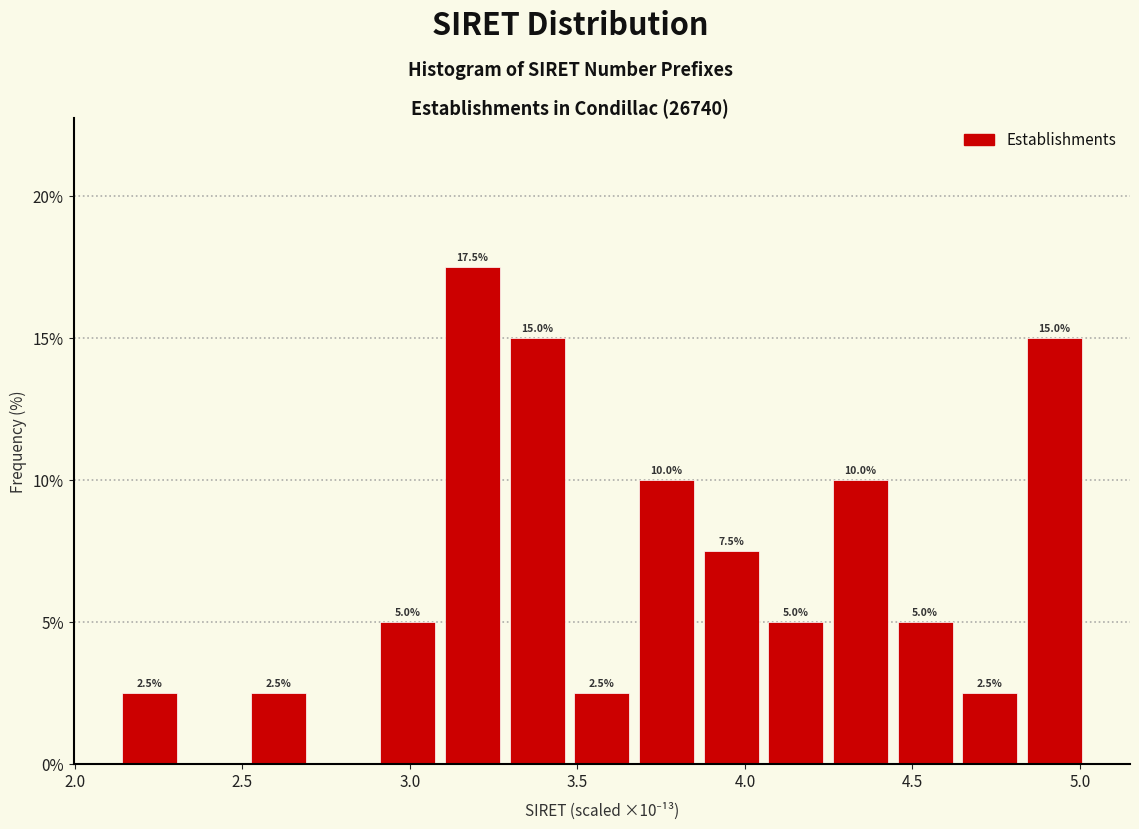

Read against the x-axis, roughly where is the centre of the tallest bar?

3.20